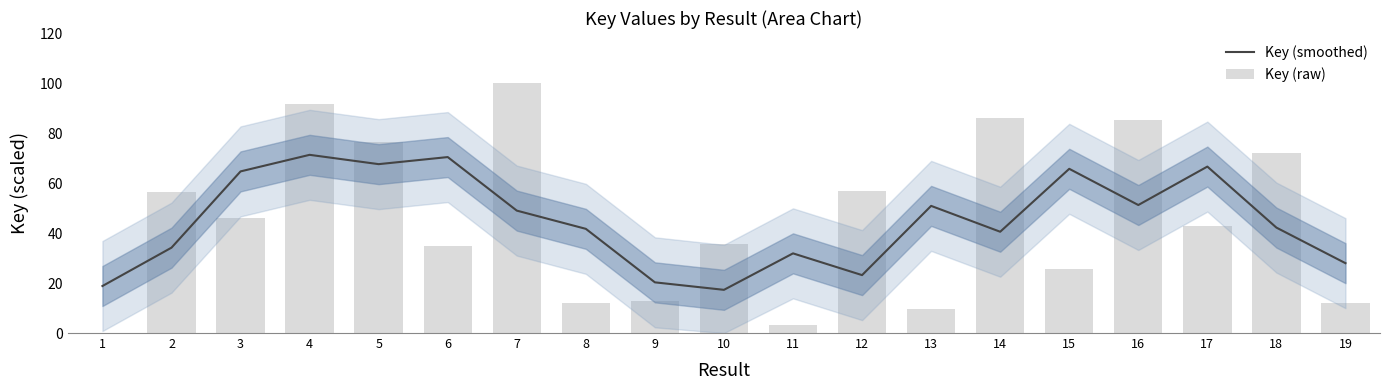

How many values in the Key (smoothed) series exceed 42?

10